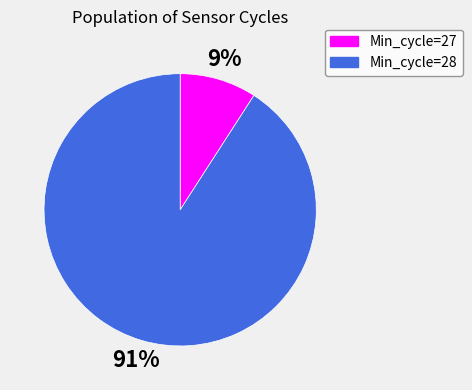

How many slices are in this pie chart?

2